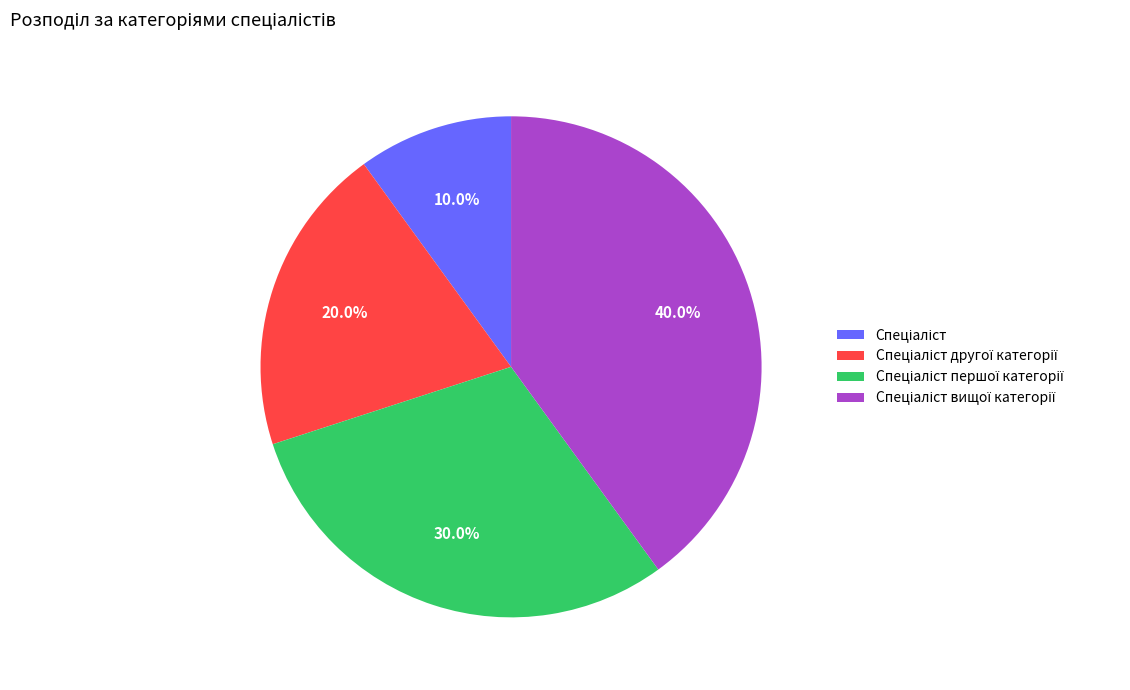

Does any single category account for the majority?

No